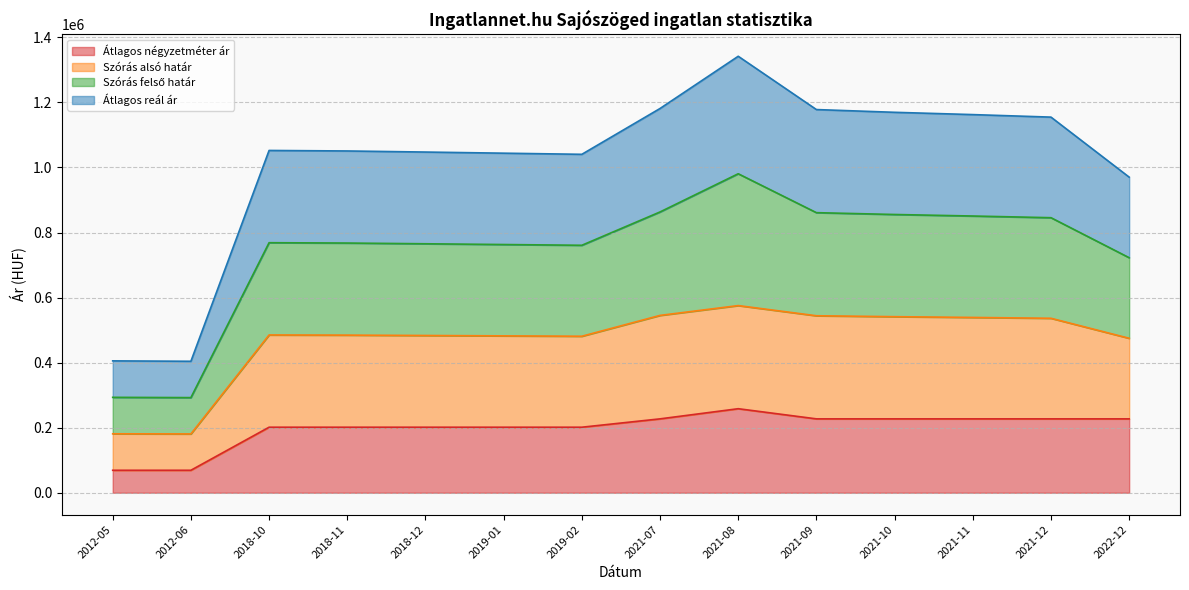

What is the value of the Átlagos négyzetméter ár point at the 9th from the left?

258350